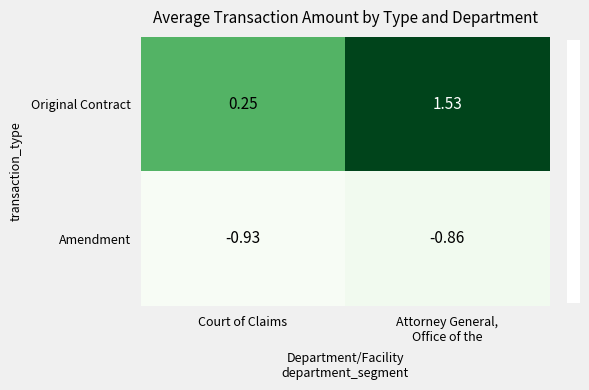

Rank the series by their maximum value, from highest to lowest.

Original Contract, Amendment